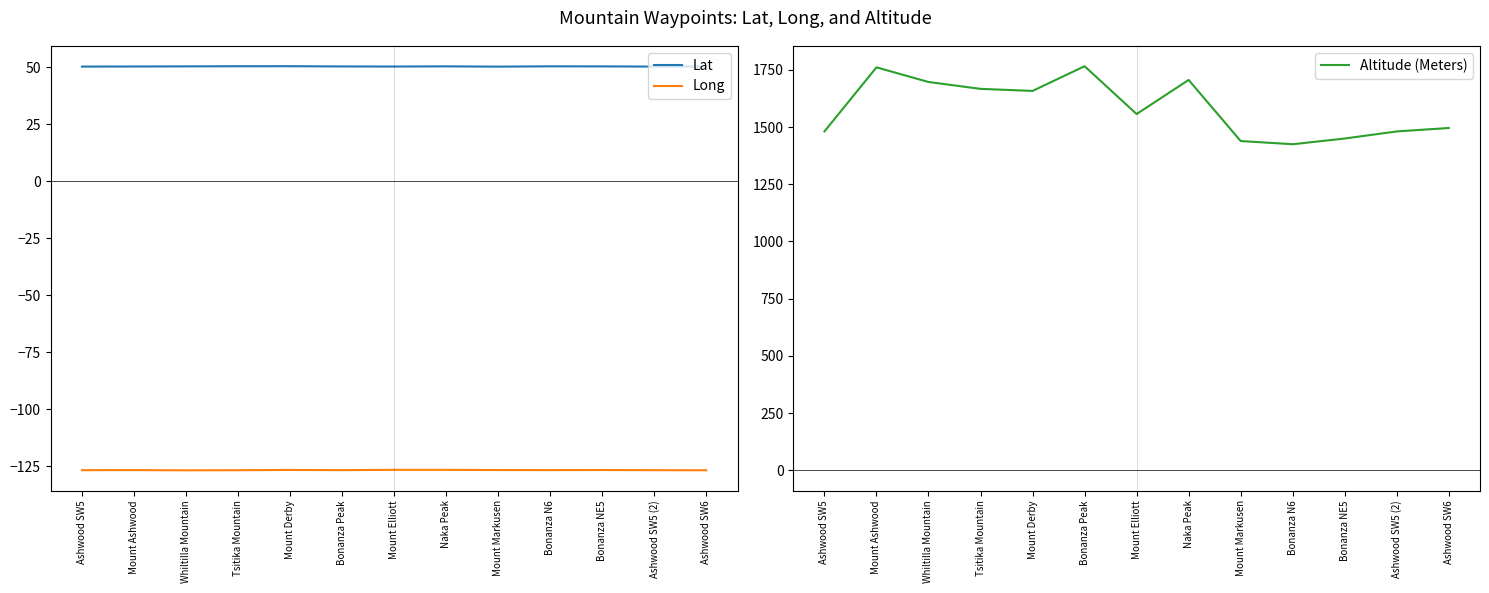

What position from the left is Bonanza NE5?

11